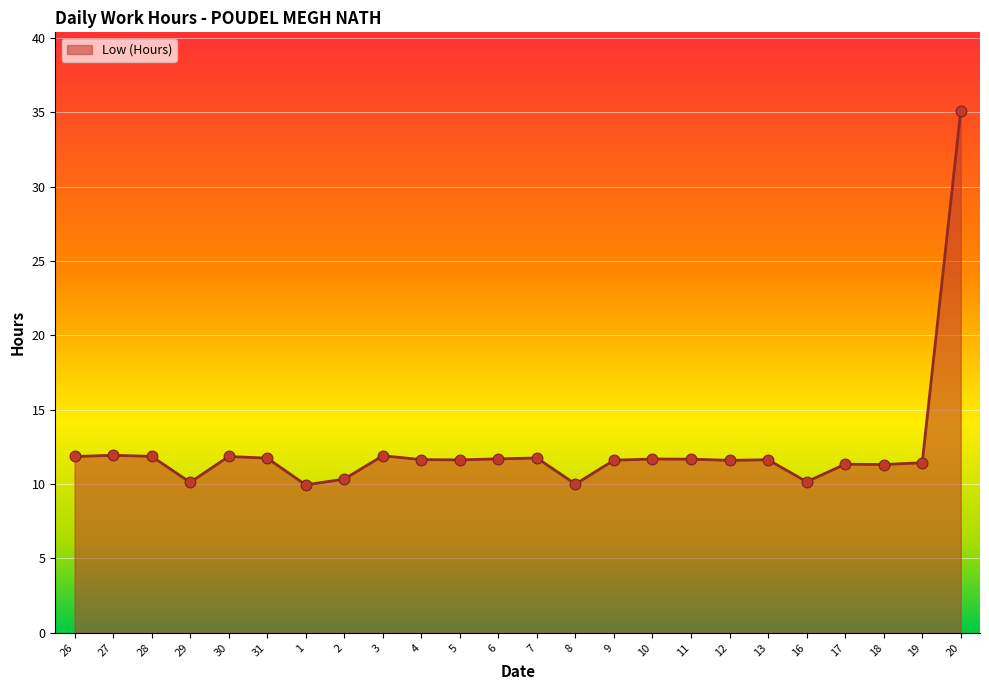

Approximately how many times larger is the value at 9 compared to 28?

1.0